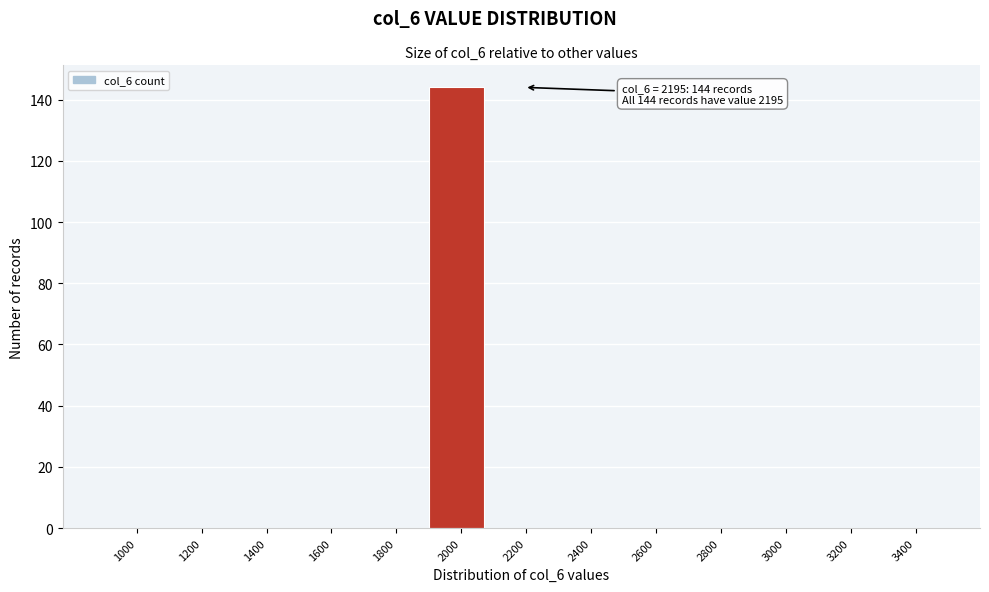

Reading right to left, extract all data points from this chart.

3400=0	3200=0	3000=0	2800=0	2600=0	2400=0	2200=0	2000=144	1800=0	1600=0	1400=0	1200=0	1000=0